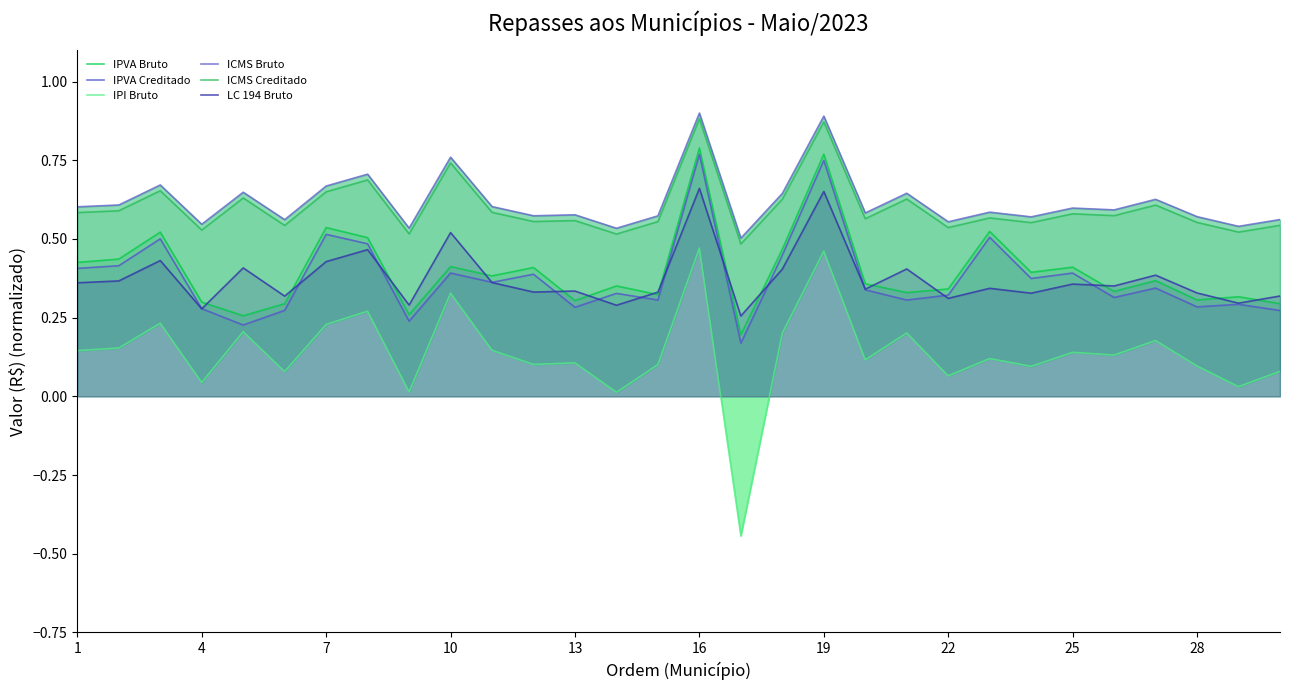

Is it true that LC 194 Bruto equals 0.2 at 22?

False